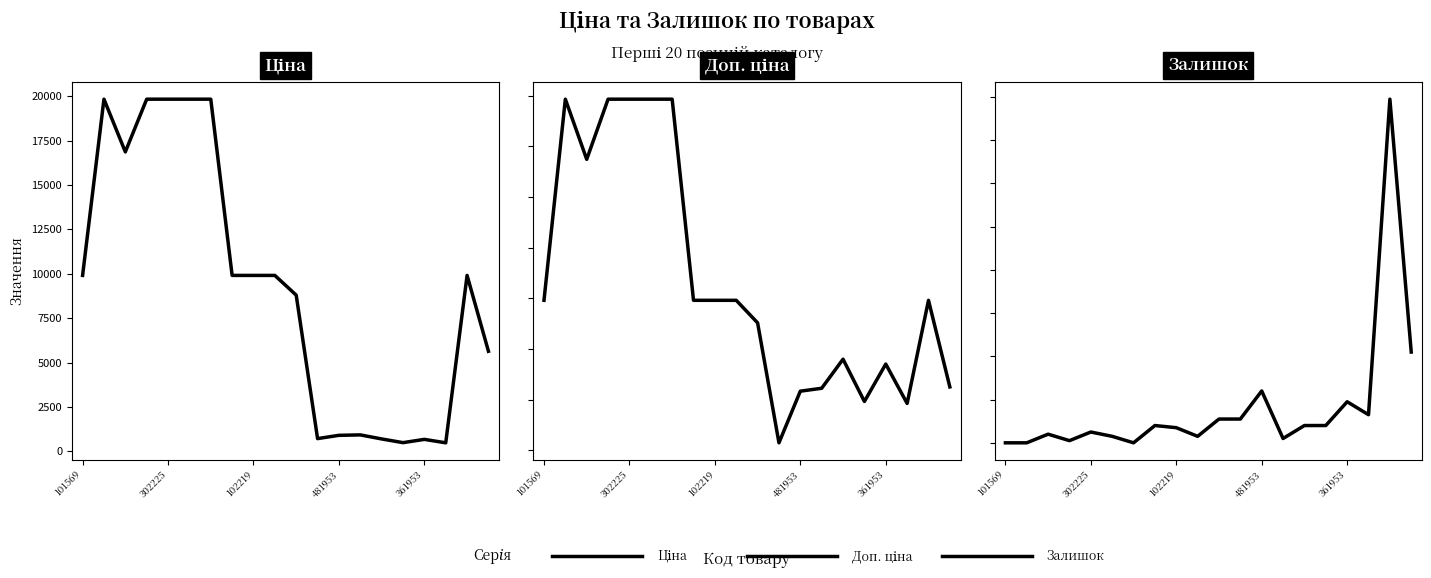

List the series in order of their peak value, highest first.

Ціна, Доп. ціна, Залишок